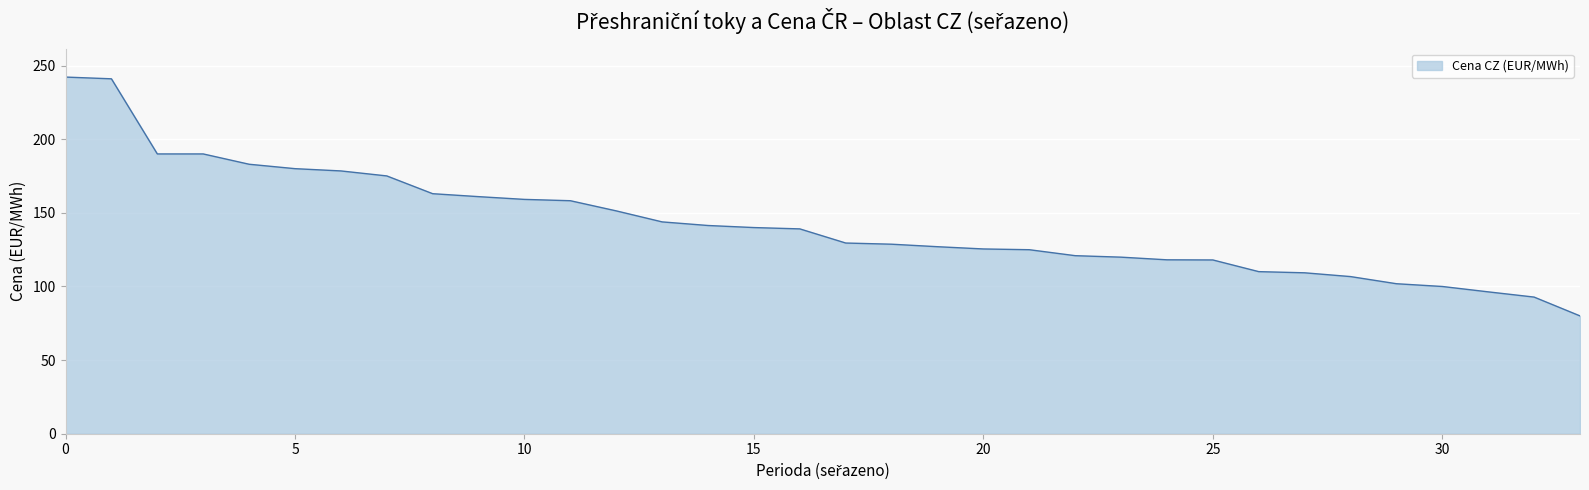

What is the minimum value shown in the chart?

80.0